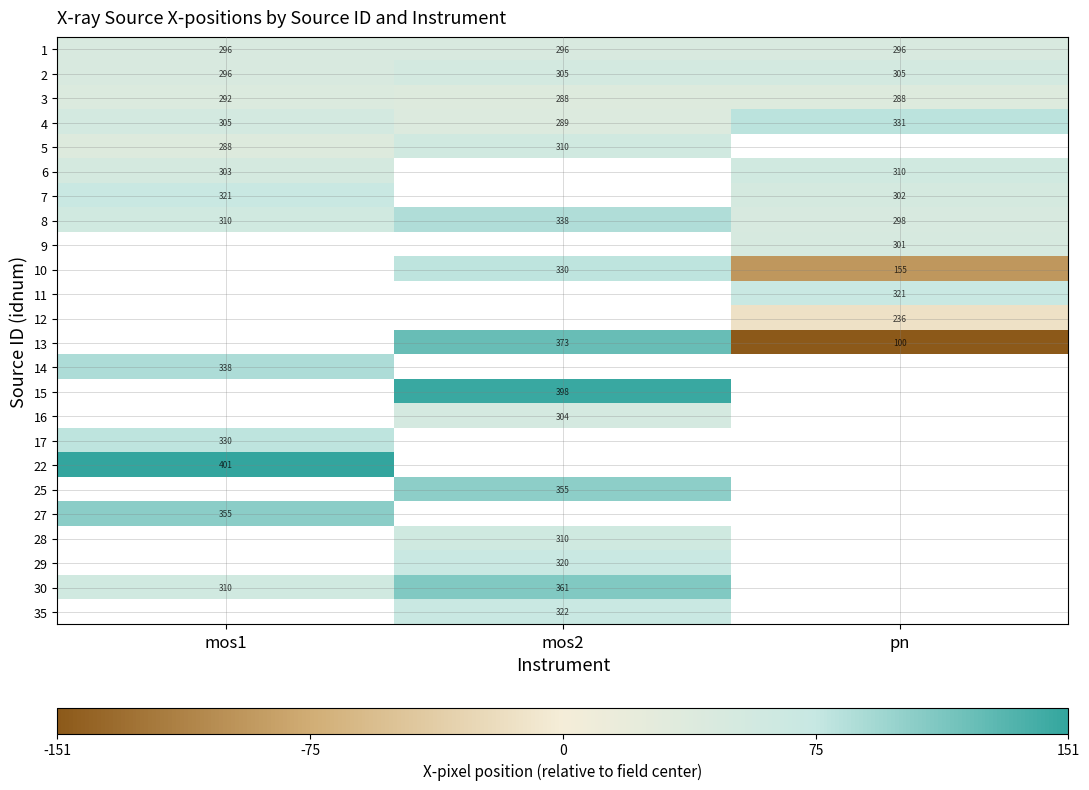

Is the value of 1 at mos1 greater than the value of 4 at mos2?

Yes